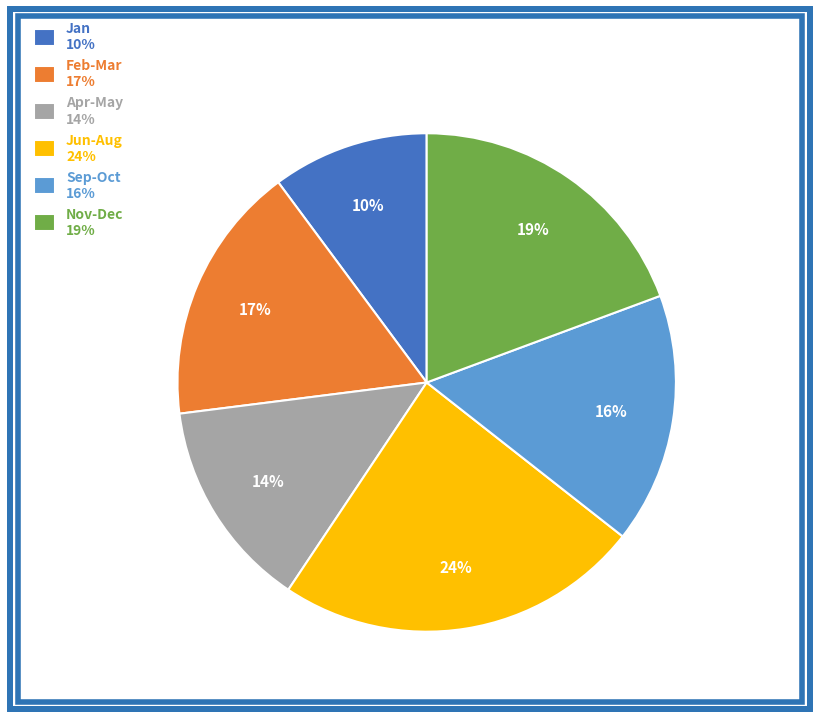

To the nearest percent, what portion does Nov-Dec 19% represent?

19%